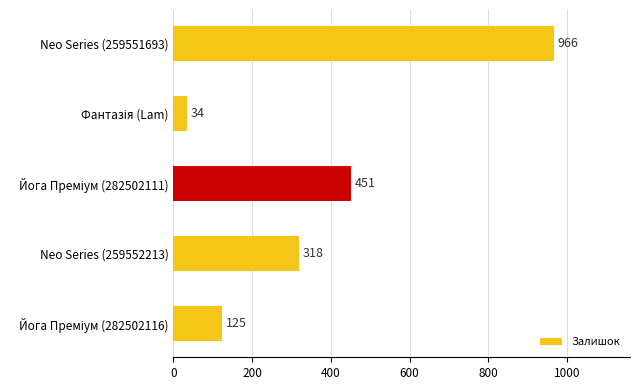

True or false: the data shows 1472 at Neo Series (259551693).

False